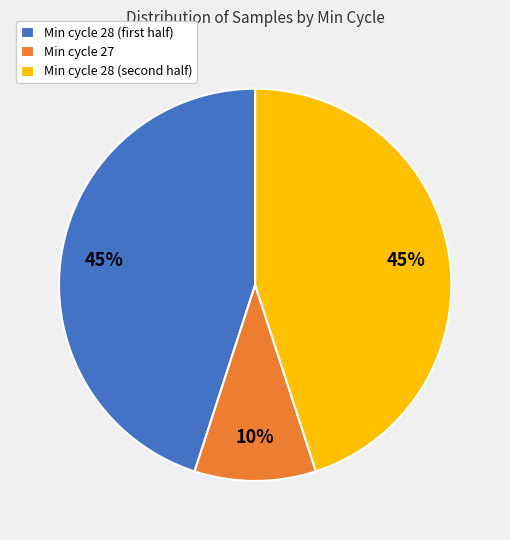

What percentage is the Min cycle 27 slice, to the nearest percent?

10%